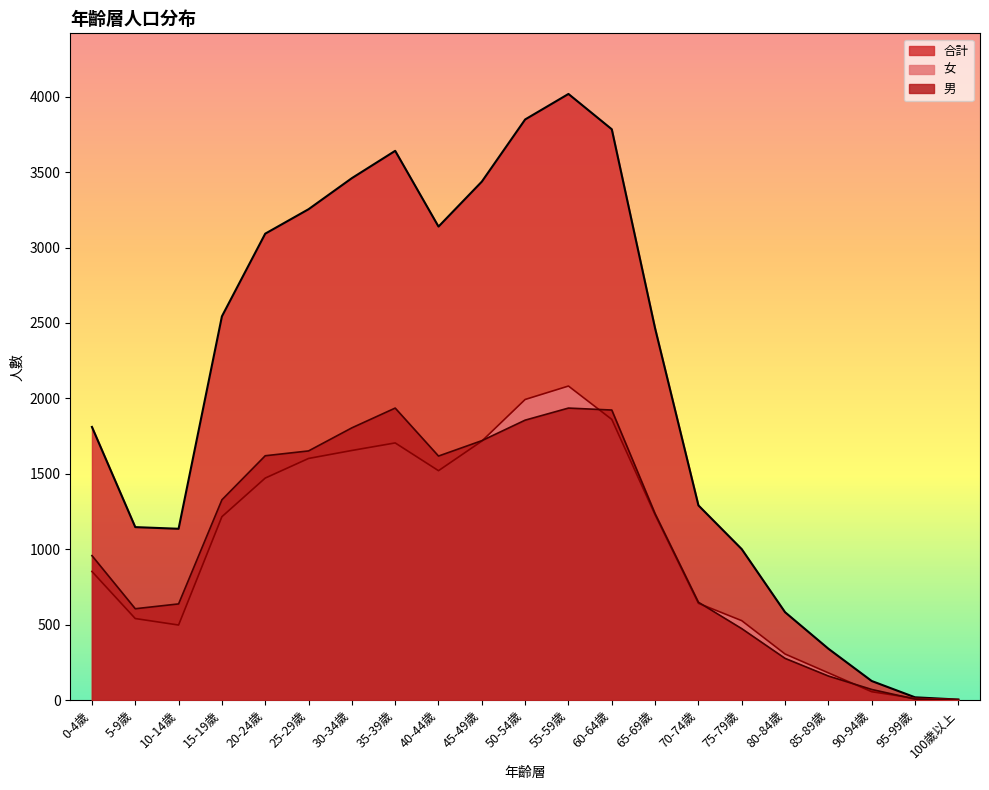

What is the value of the 男 point at the 20th from the left?

7